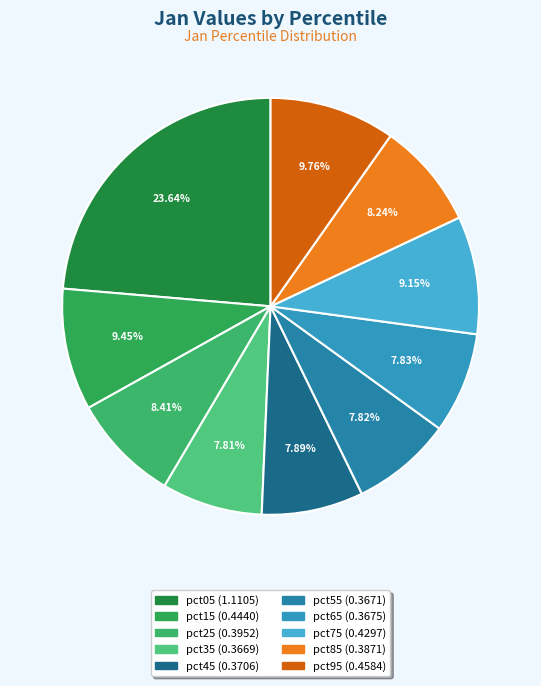

How many slices are in this pie chart?

10